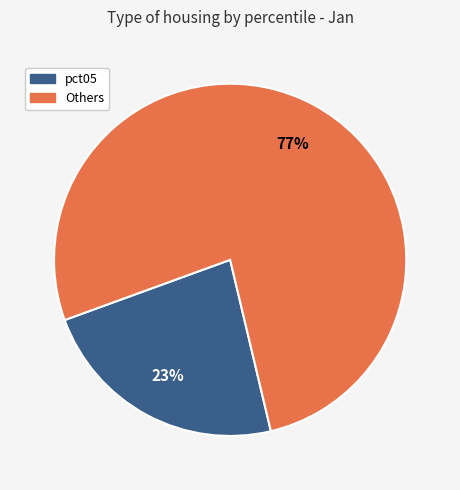

Is there a majority slice in this chart?

Yes